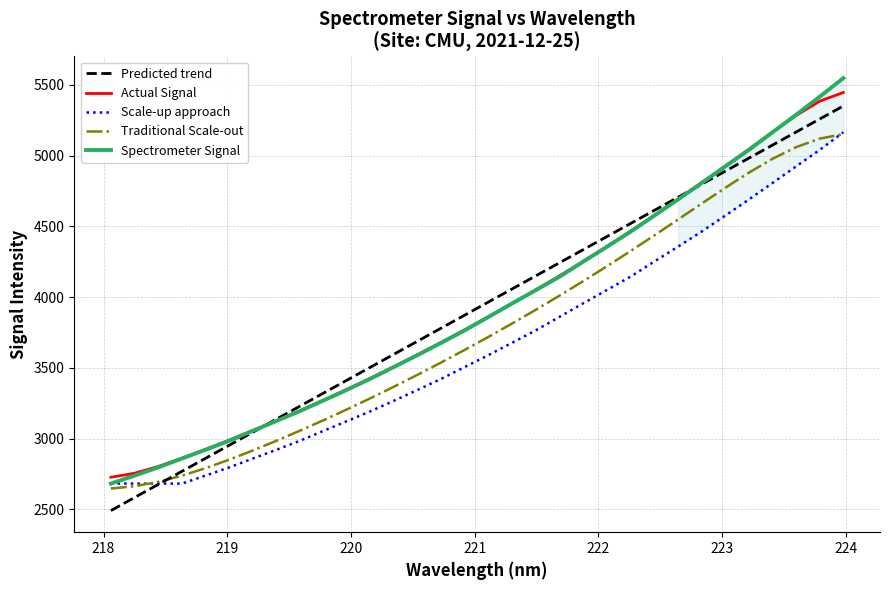

What is the minimum value for Predicted trend?

2490.5